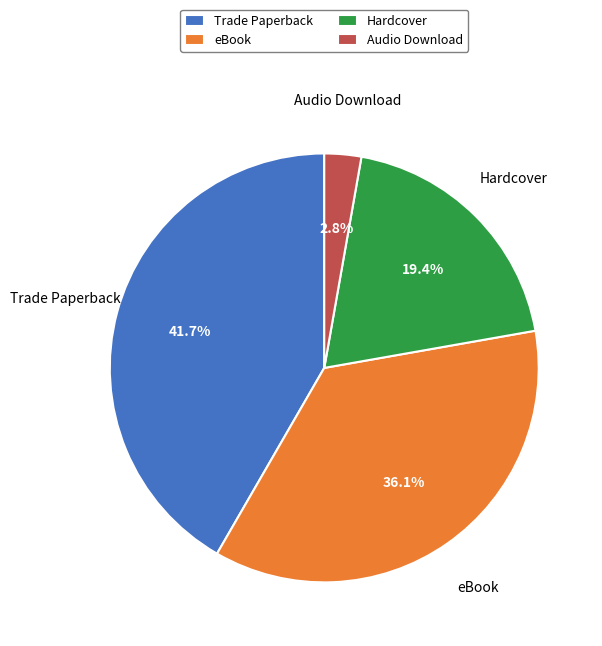

How many segments does this pie chart have?

4